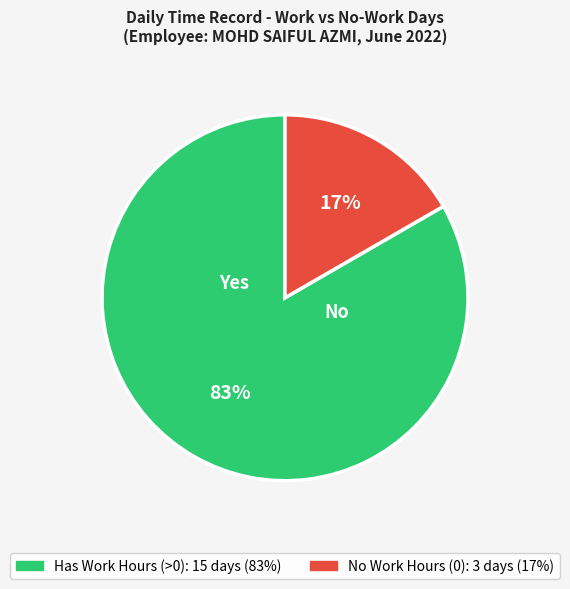

How many slices are in this pie chart?

2